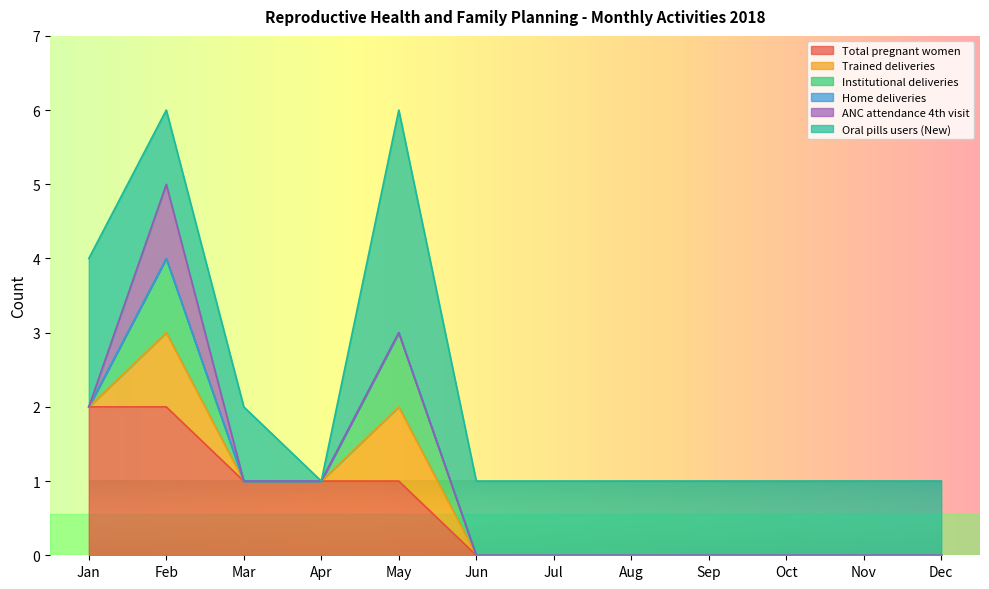

What is the value of the Oral pills users (New) point at the 5th from the left?

3